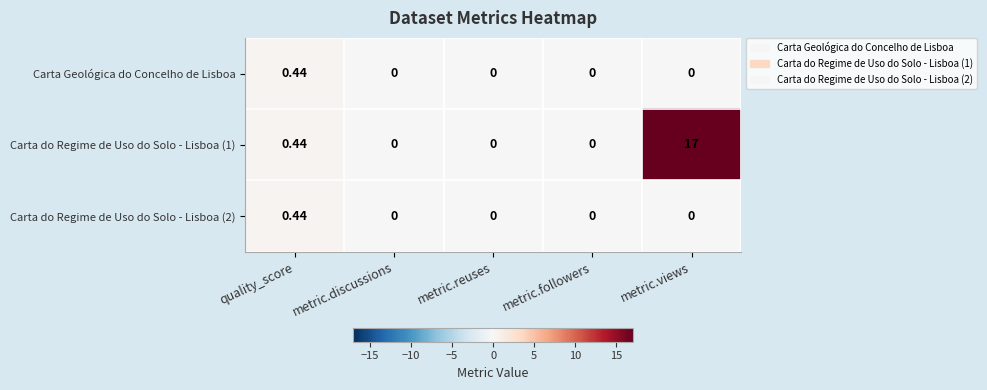

Count the values in the range 0 to 1.

5